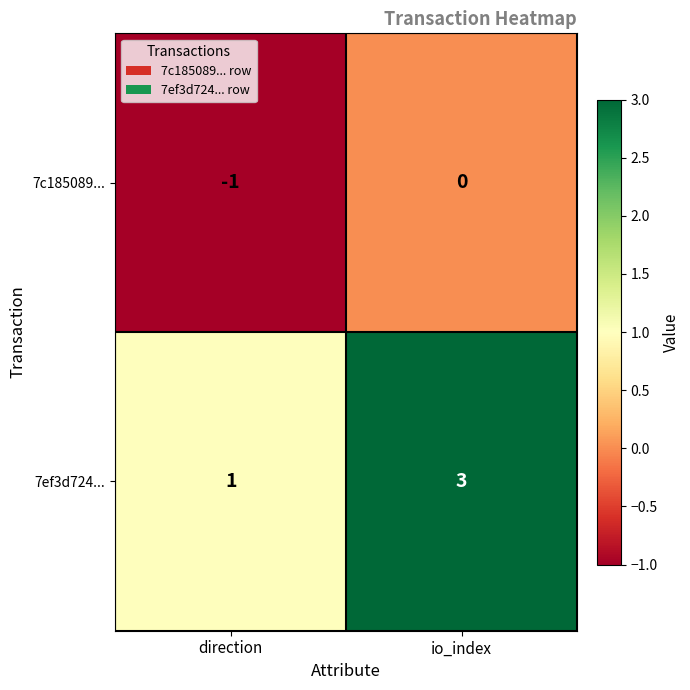

Which series has the widest spread of values?

7ef3d724...